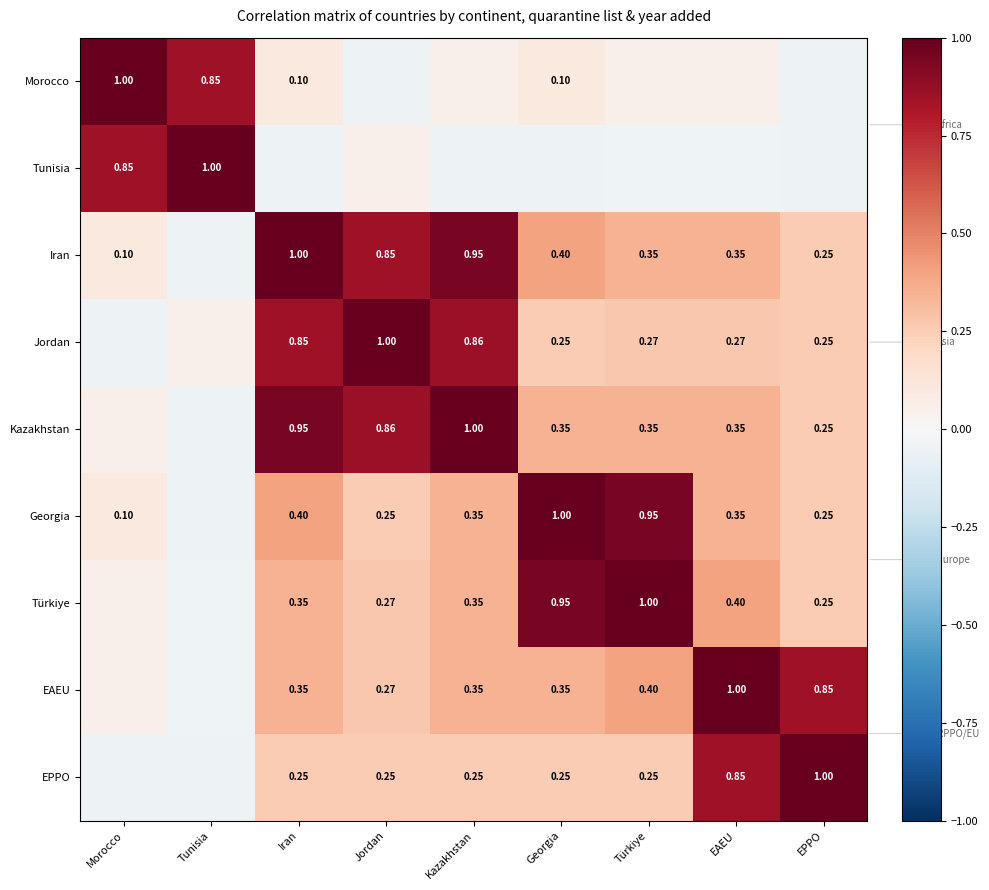

What is the difference between the Iran values at Georgia and Iran?

0.6